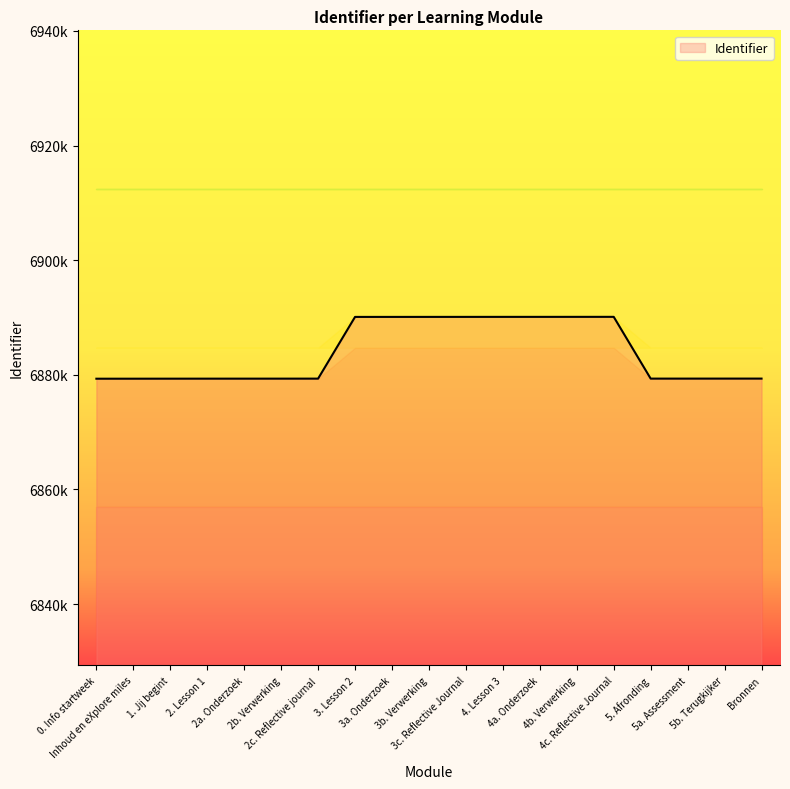

Reading left to right, what are all the values shown in this chart?

6879319	6879321	6879325	6879328	6879329	6879331	6879333	6890103	6890104	6890106	6890108	6890110	6890111	6890113	6890115	6879335	6879336	6879338	6879339